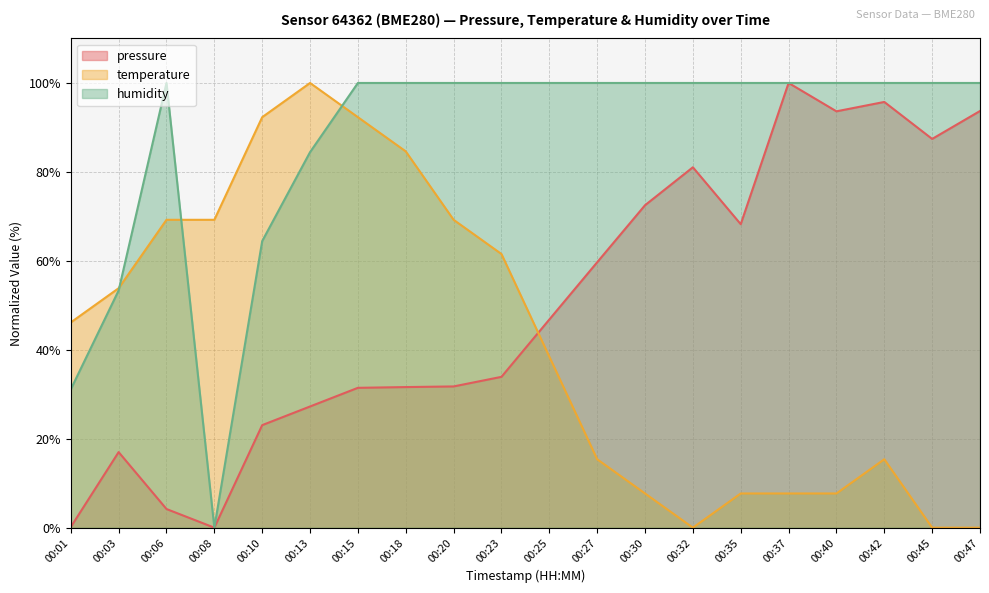

Between which two adjacent categories do temperature and humidity first intersect?

00:03 and 00:06